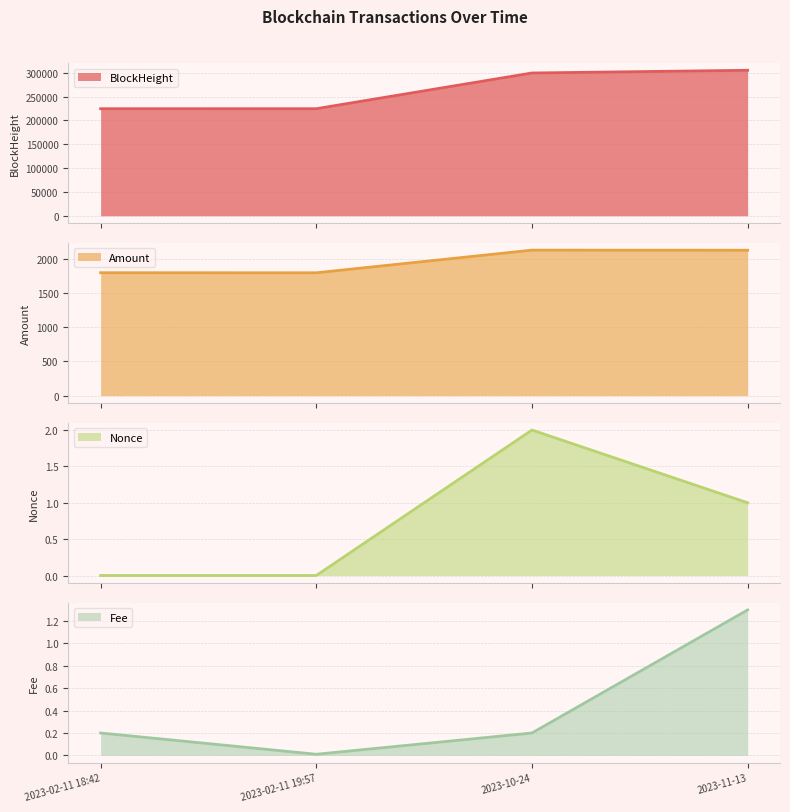

True or false: BlockHeight has more than 1 points higher than both neighbors.

False